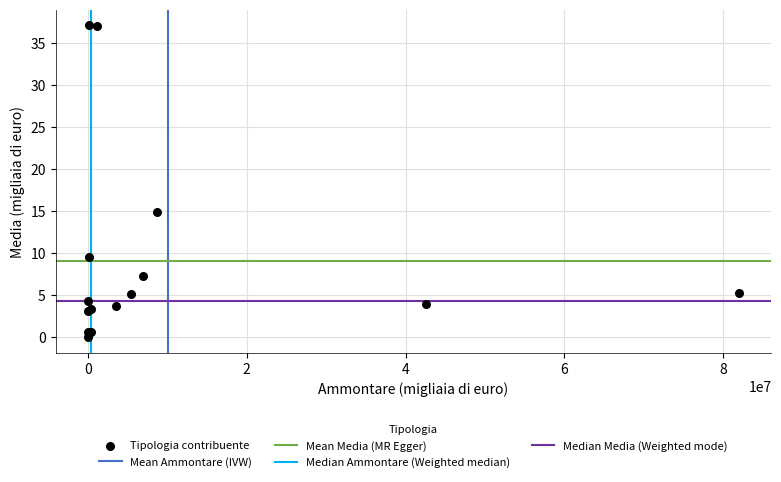

What Y value in the scatter plot is closest to 18?

14.8